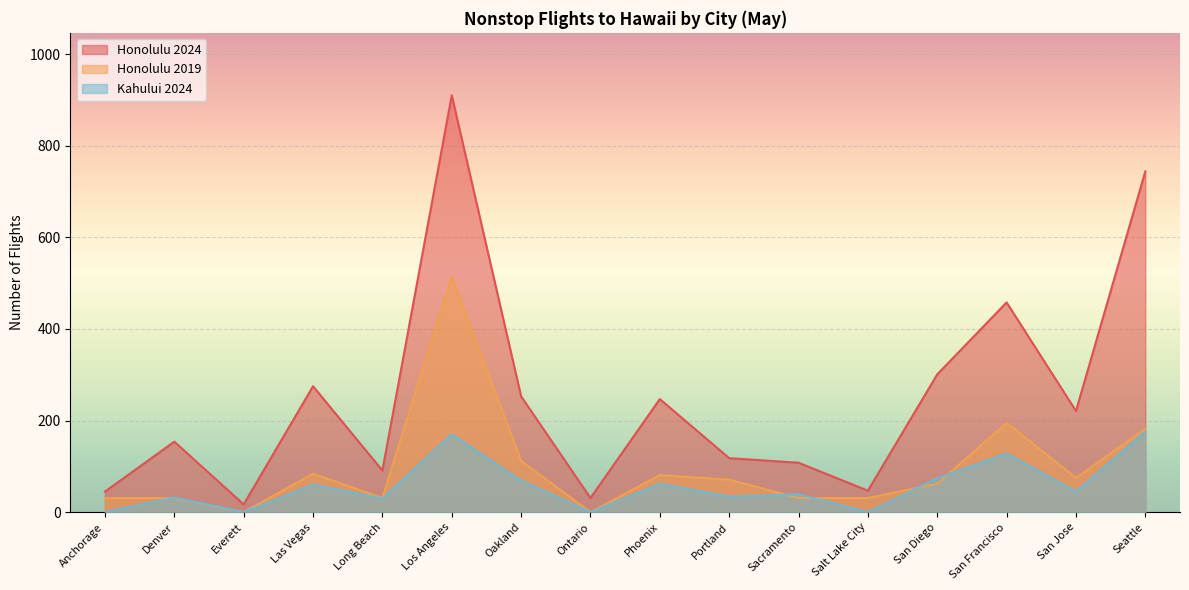

List the labels in order of Honolulu 2019 value, largest first.

Los Angeles, San Francisco, Seattle, Oakland, Las Vegas, Phoenix, San Jose, Portland, San Diego, Anchorage, Denver, Long Beach, Sacramento, Salt Lake City, Everett, Ontario